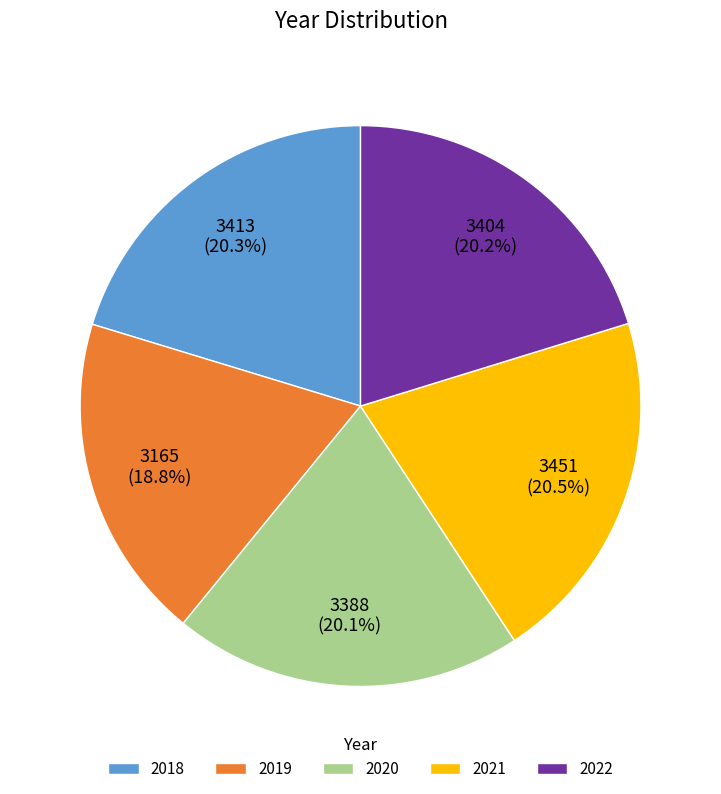

To the nearest percent, what is the difference between the largest and smallest slice percentages?

2%